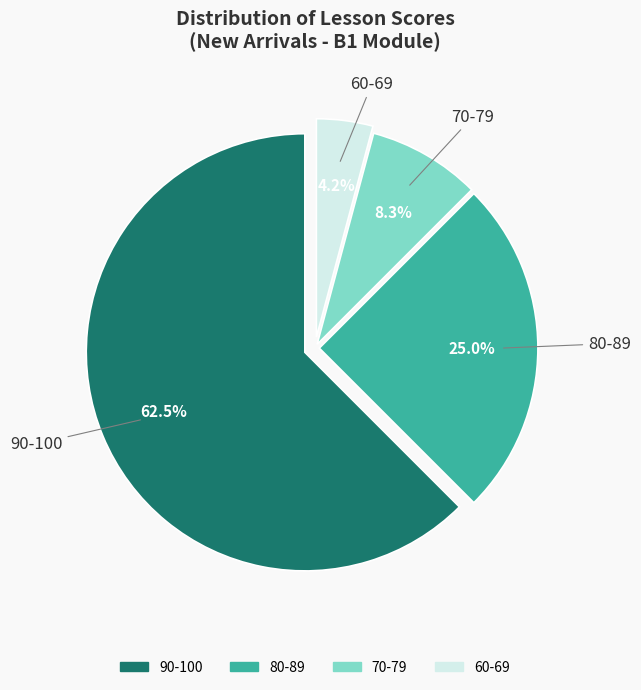

Is there any slice that represents more than half of the pie?

Yes